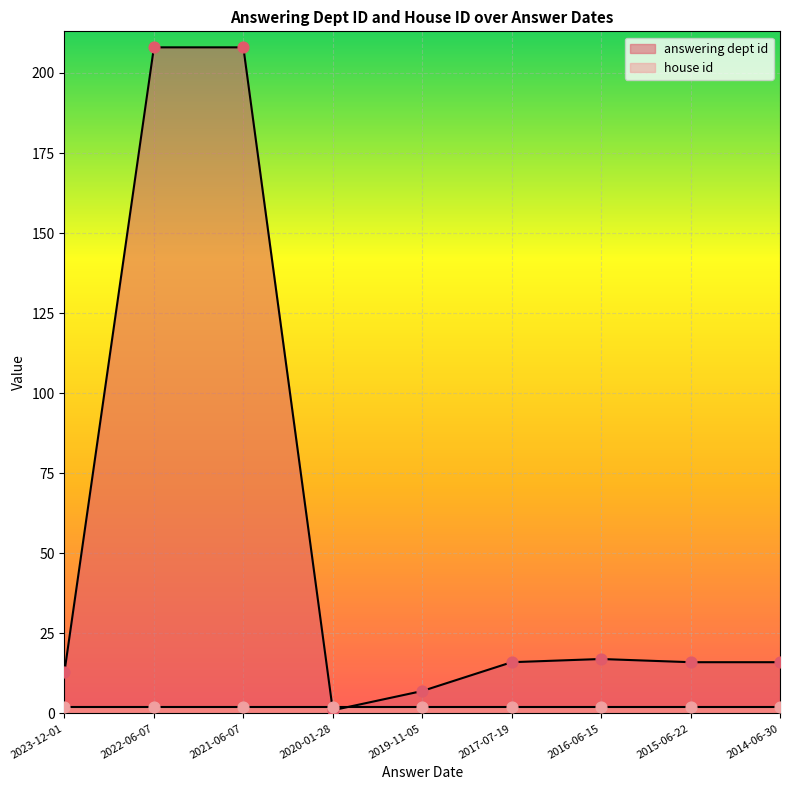

Between 2019-11-05 and 2020-01-28, which is larger?

2019-11-05